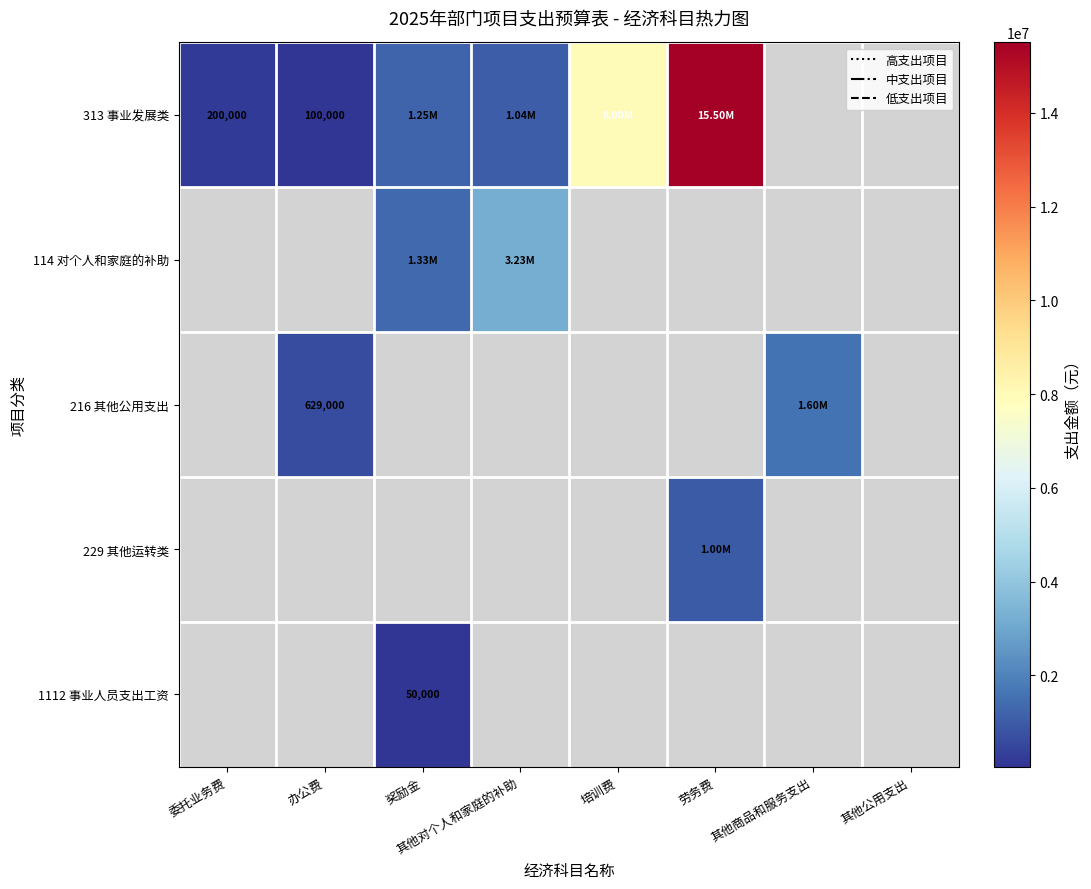

The 216 其他公用支出 series shows 1602015.0 at 其他商品和服务支出. True or false?

True